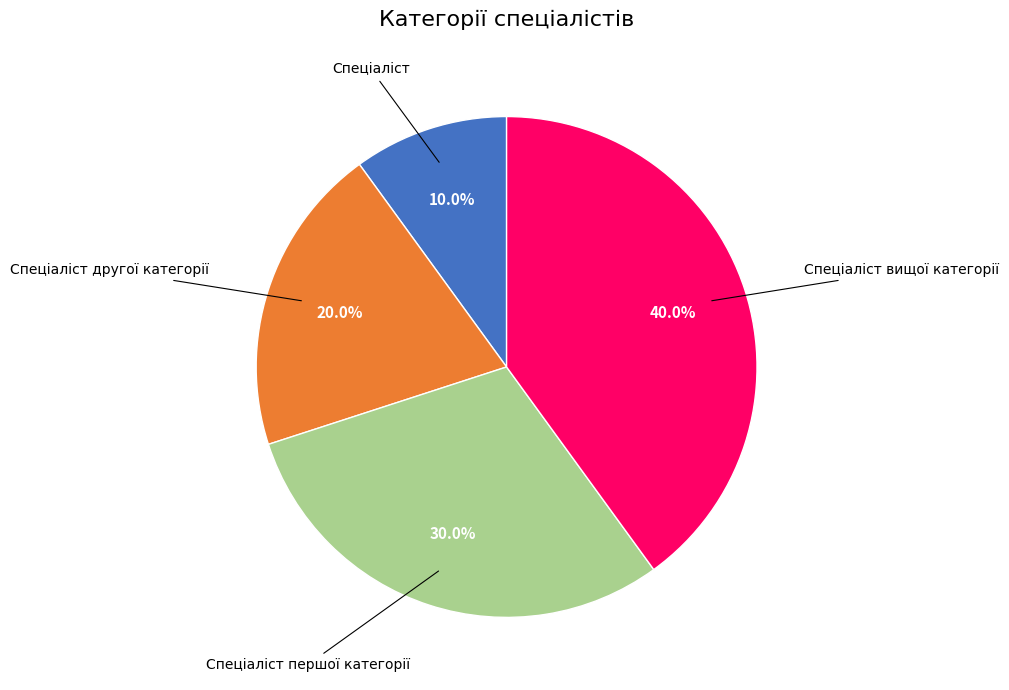

Is it true that Спеціаліст другої категорії is 25% of the pie?

False